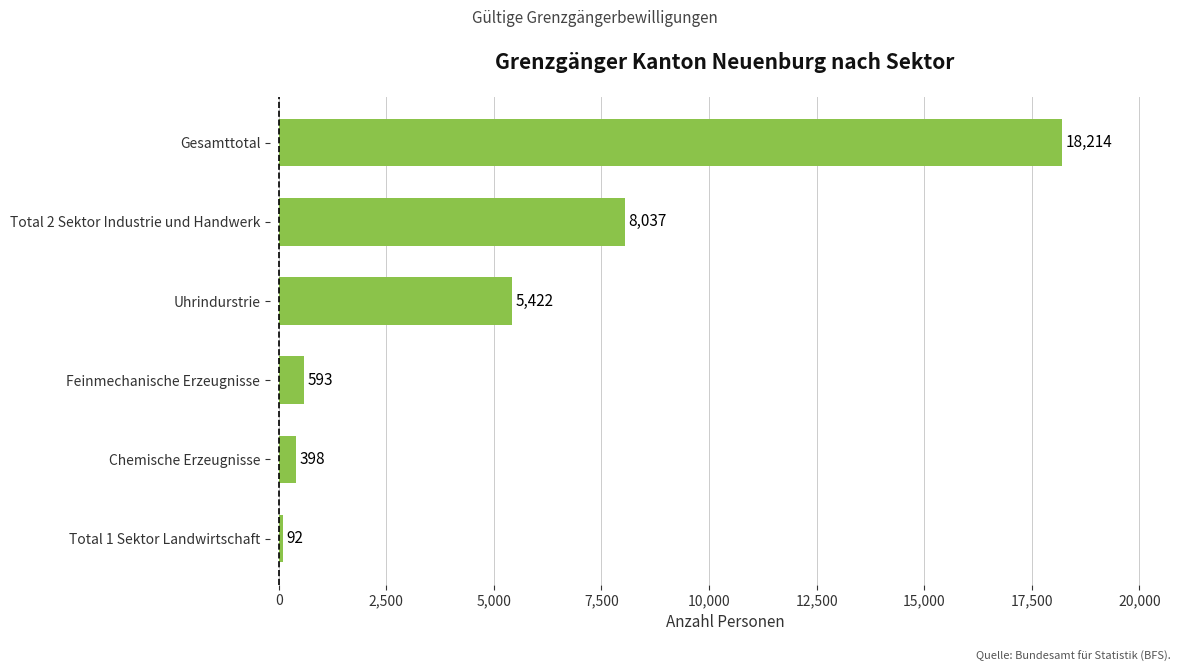

The value at Feinmechanische Erzeugnisse is 593. True or false?

True